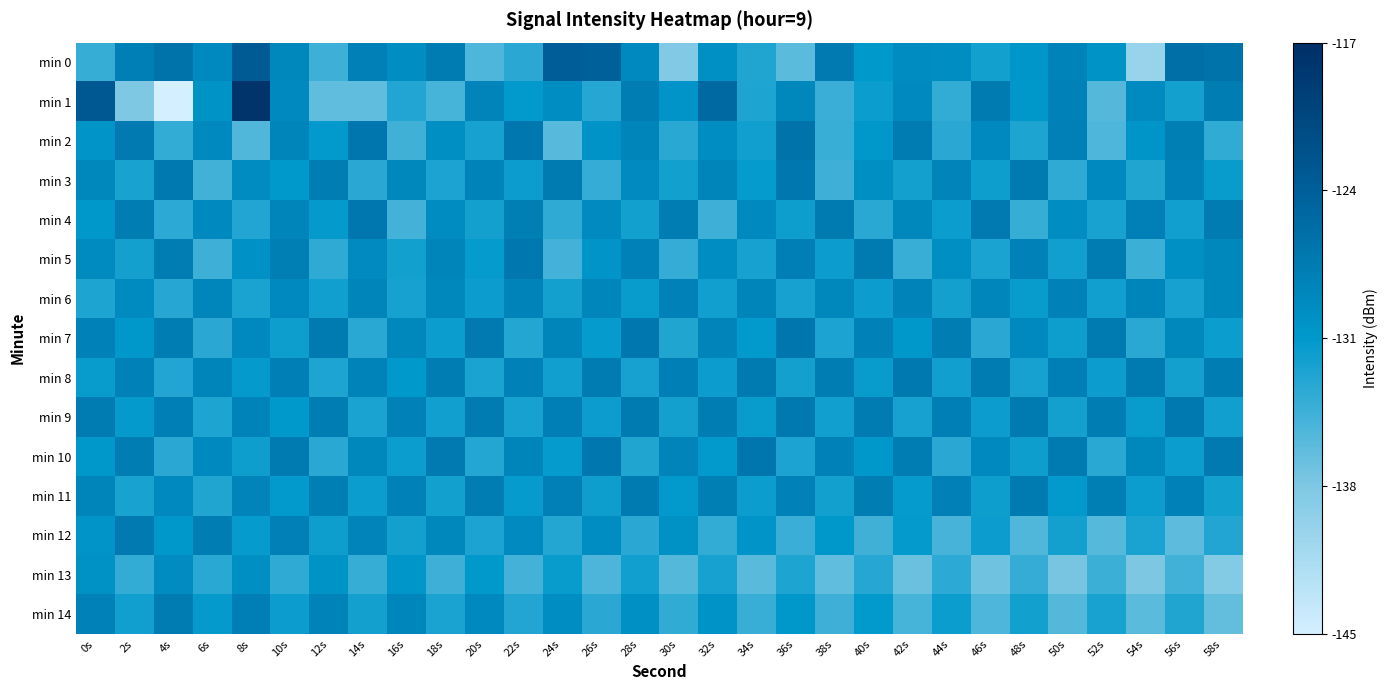

What is the maximum value shown in the chart?

-117.8